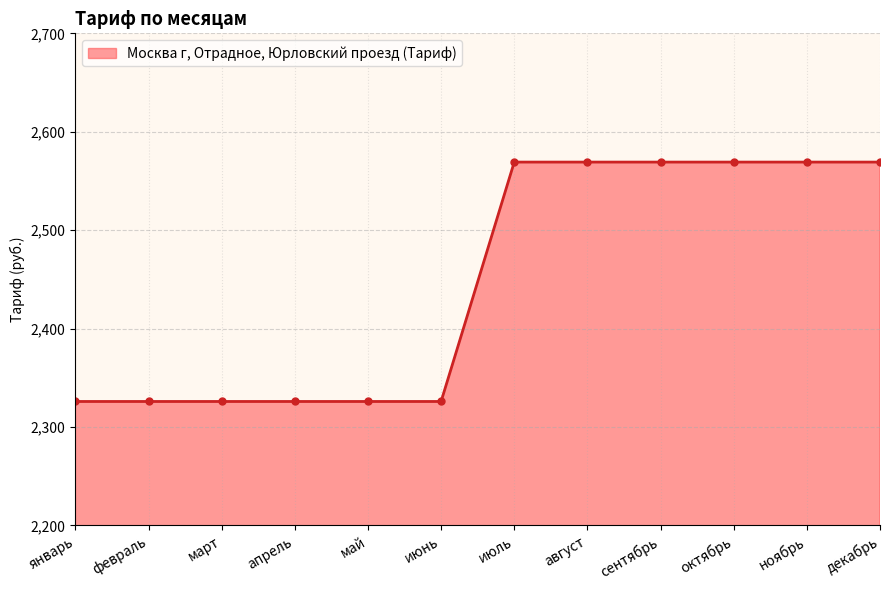

The chart shows a value of 2325.9 at июнь. True or false?

True